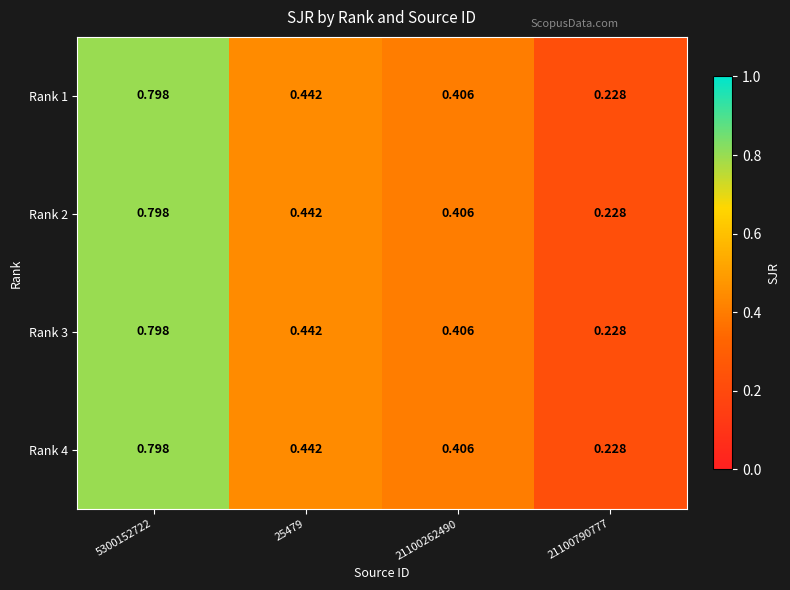

Is the value of Rank 4 at 5300152722 greater than the value of Rank 1 at 21100262490?

Yes